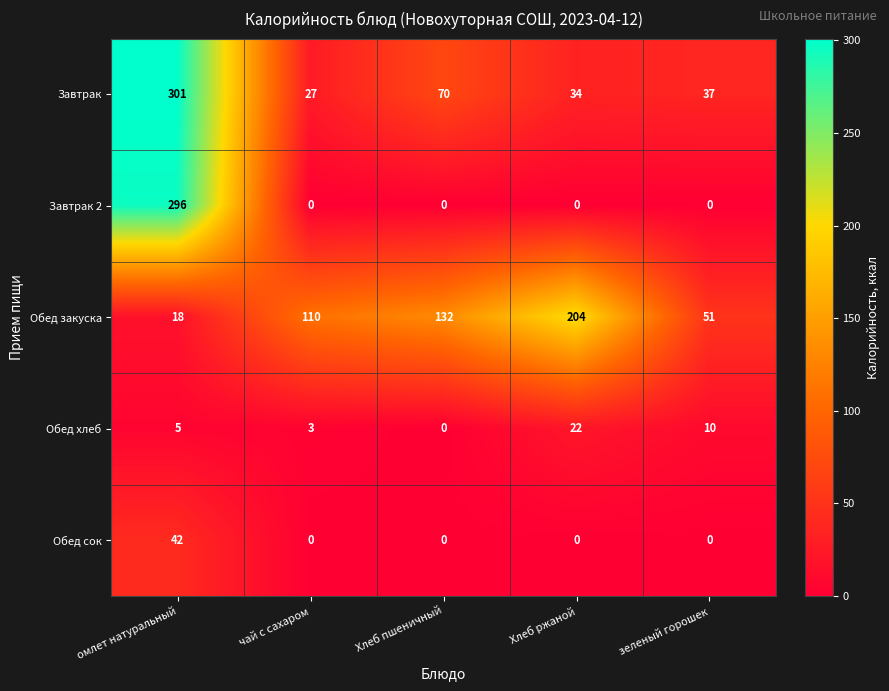

At which category is the sum across all series the highest?

омлет натуральный